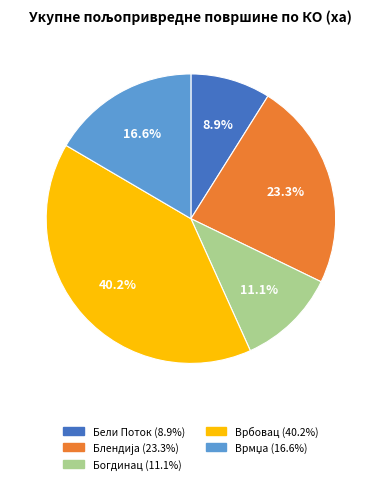

Which has a higher value, Бели Поток or Врбовац?

Врбовац